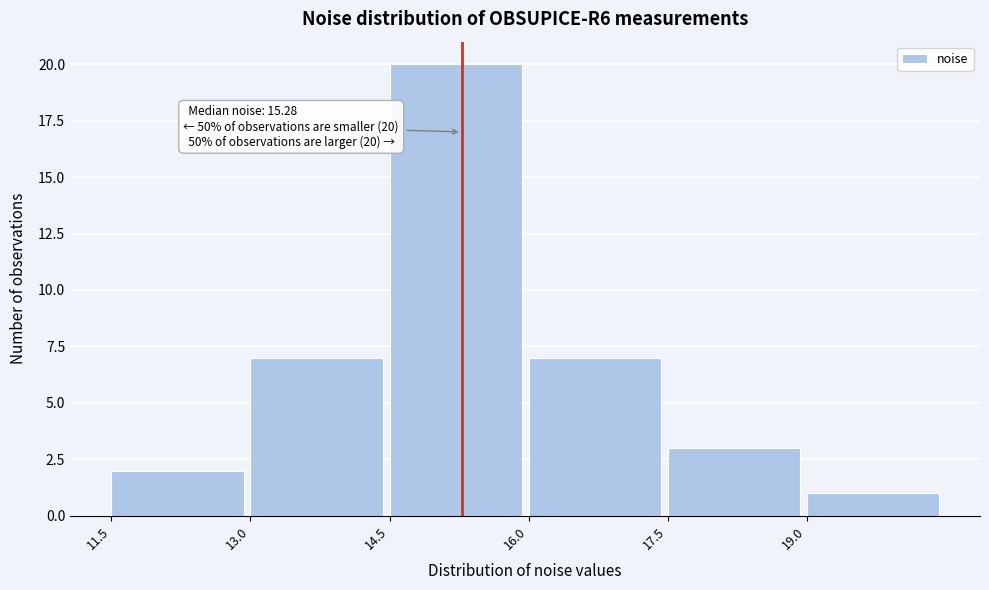

Which range on the x-axis has the tallest bar?

14.5 to 16.0